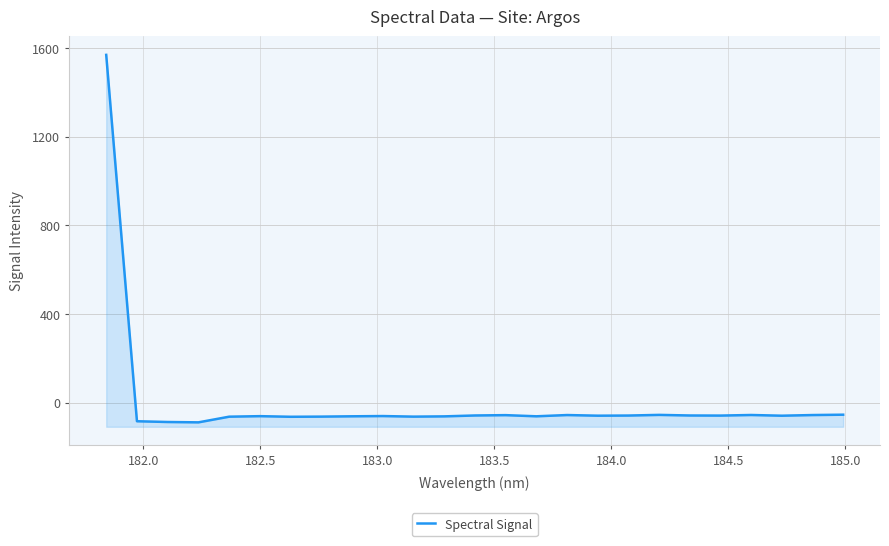

What is the sum of all values?

85.2